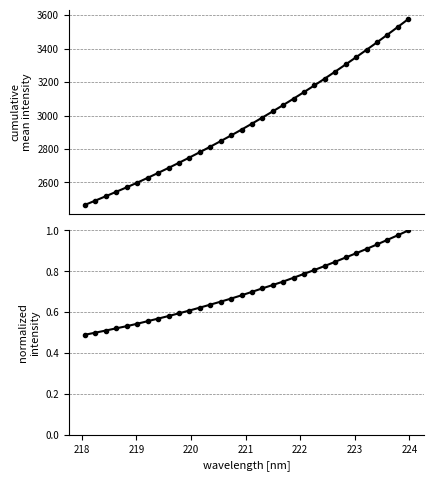

True or false: cumulative
mean intensity and normalized
intensity cross at least once.

False